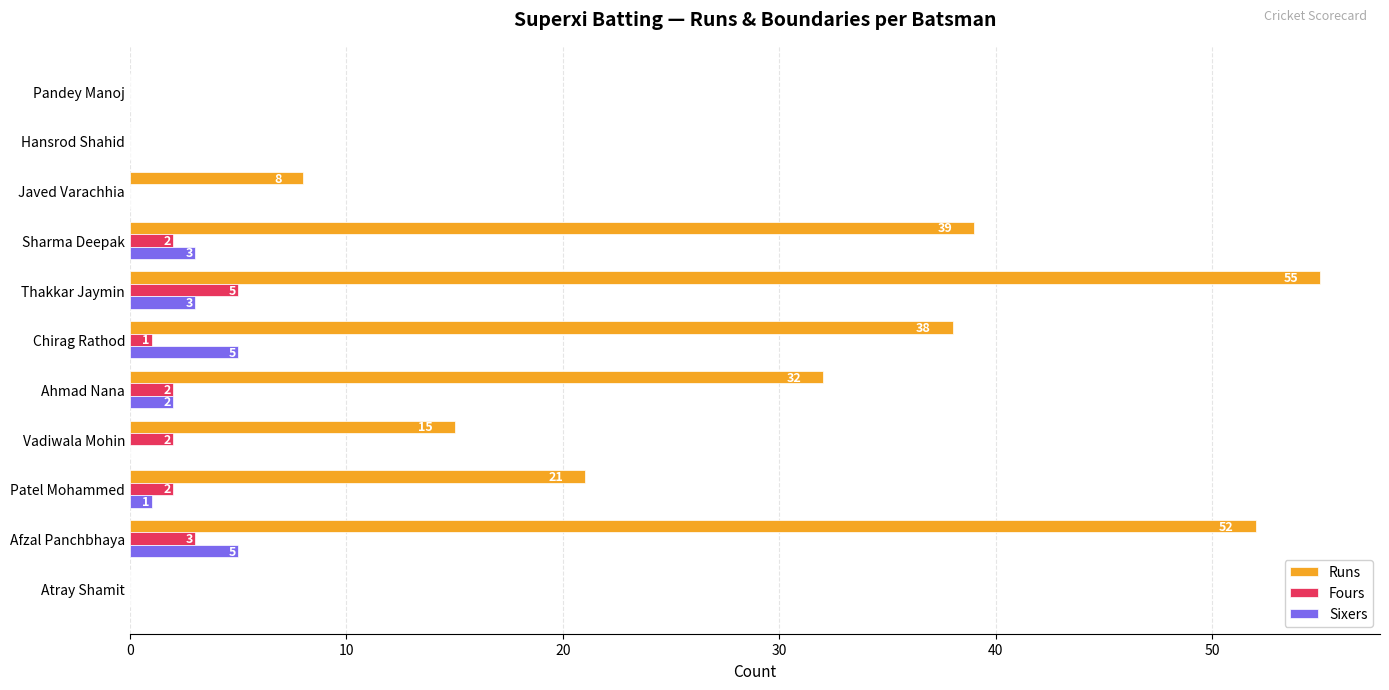

What is the sum of all Runs values?

260